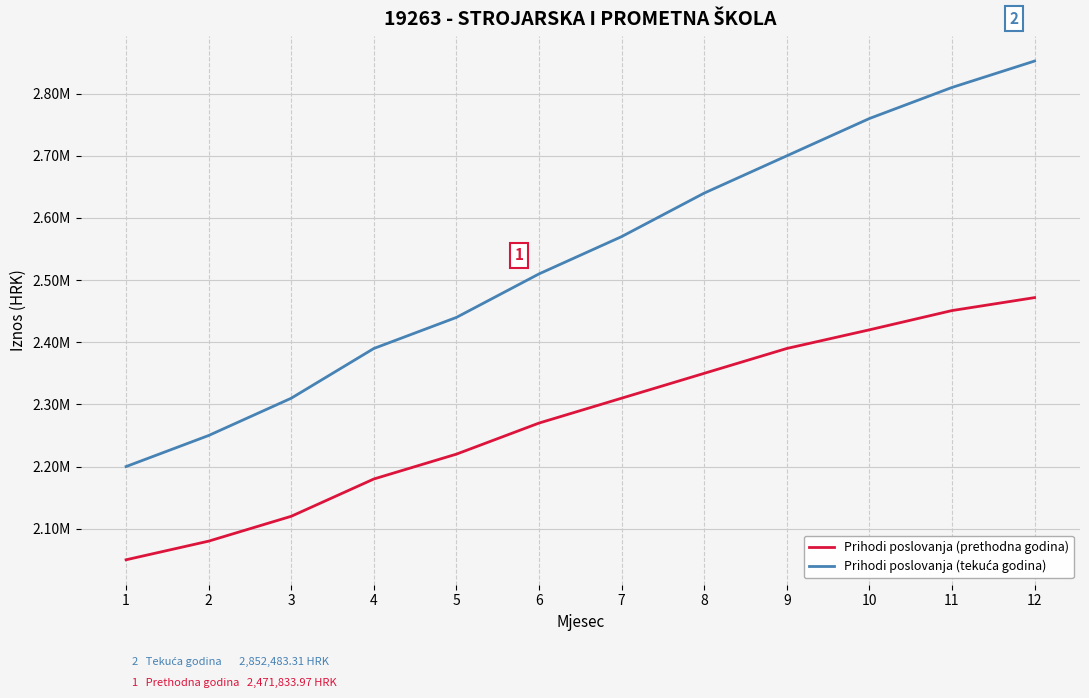

True or false: Prihodi poslovanja (prethodna godina) and Prihodi poslovanja (tekuća godina) cross at least once.

False